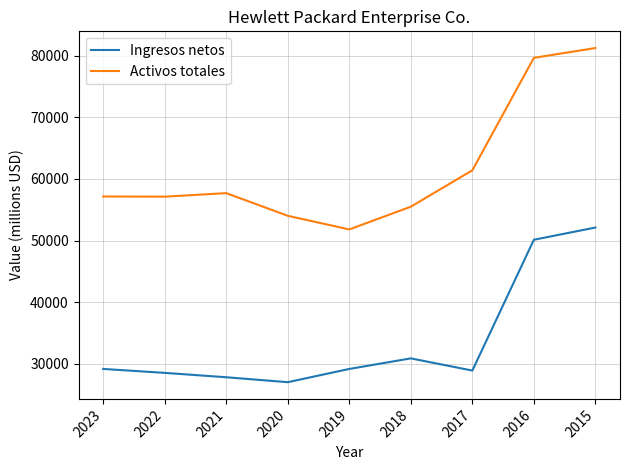

List the series in order of their peak value, lowest first.

Ingresos netos, Activos totales